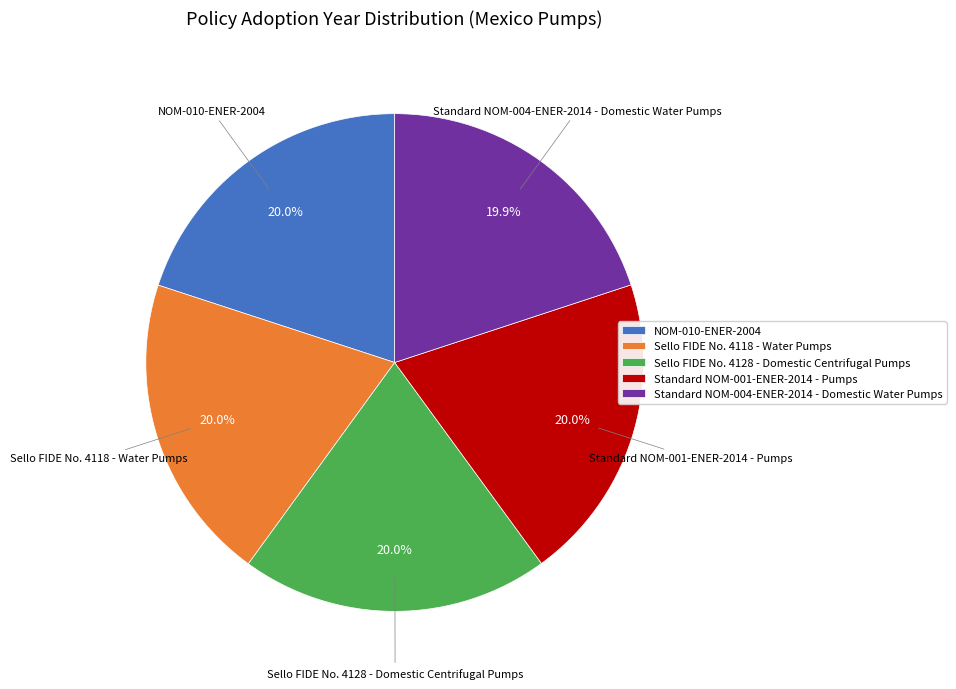

To the nearest percent, what is the average slice percentage?

20%